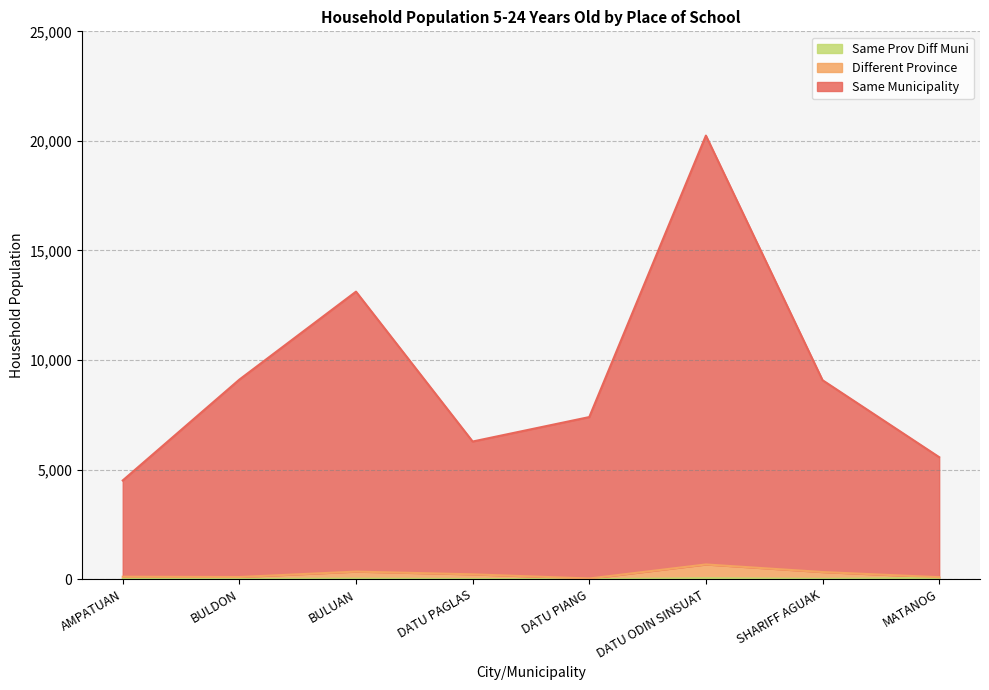

What is the sum of all Same Prov Diff Muni values?

190